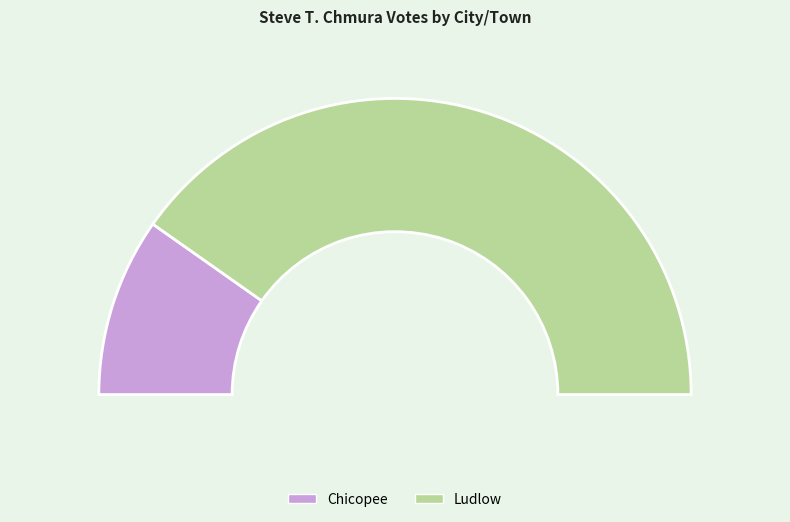

Which slice represents more than half of the pie?

Ludlow